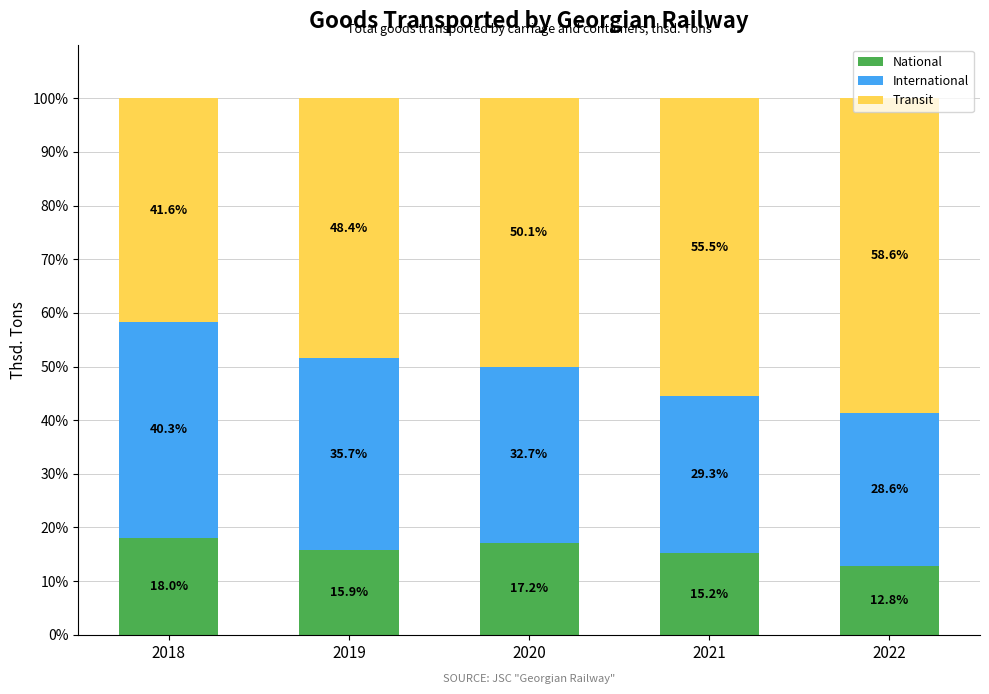

What is the total value across all series at 2021?

100.0